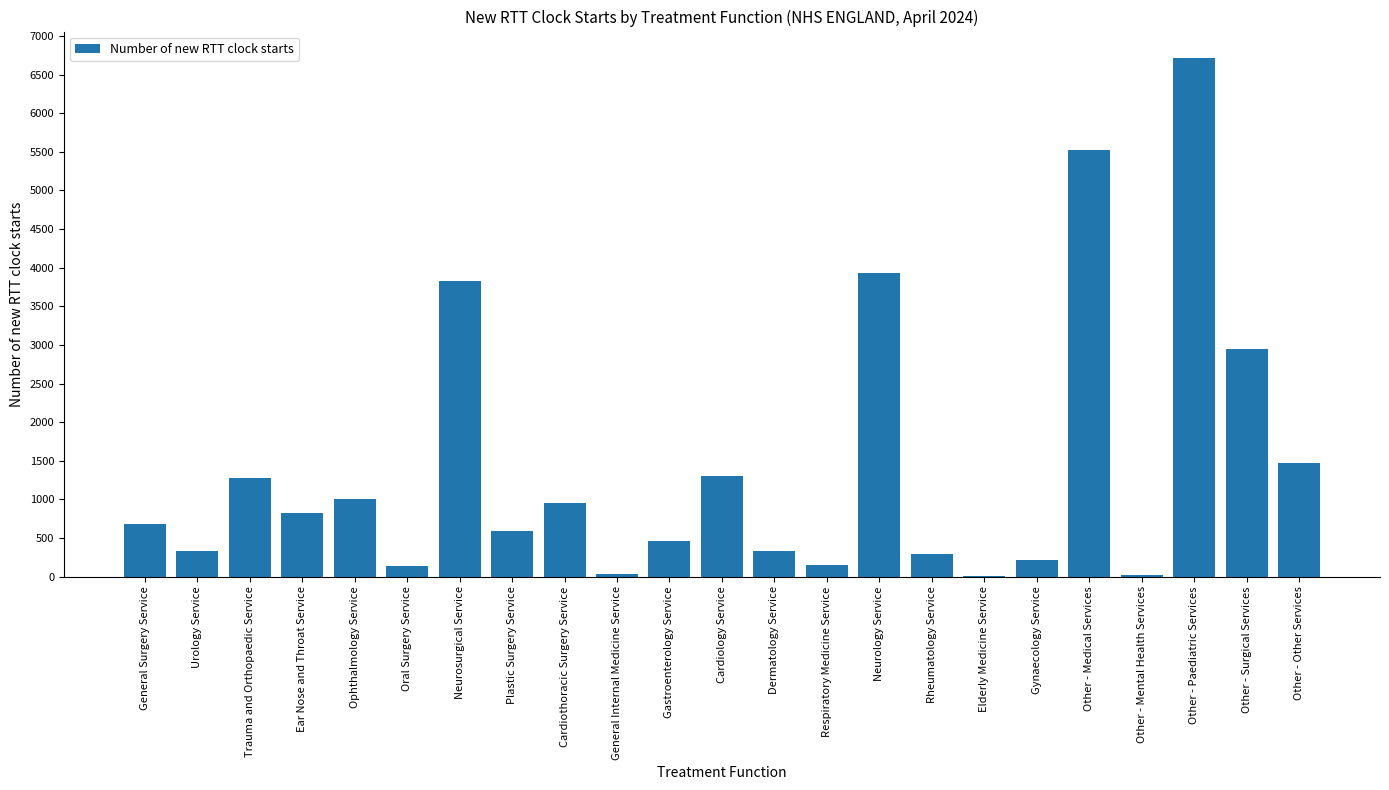

Is it true that the value at Dermatology Service is 328?

True